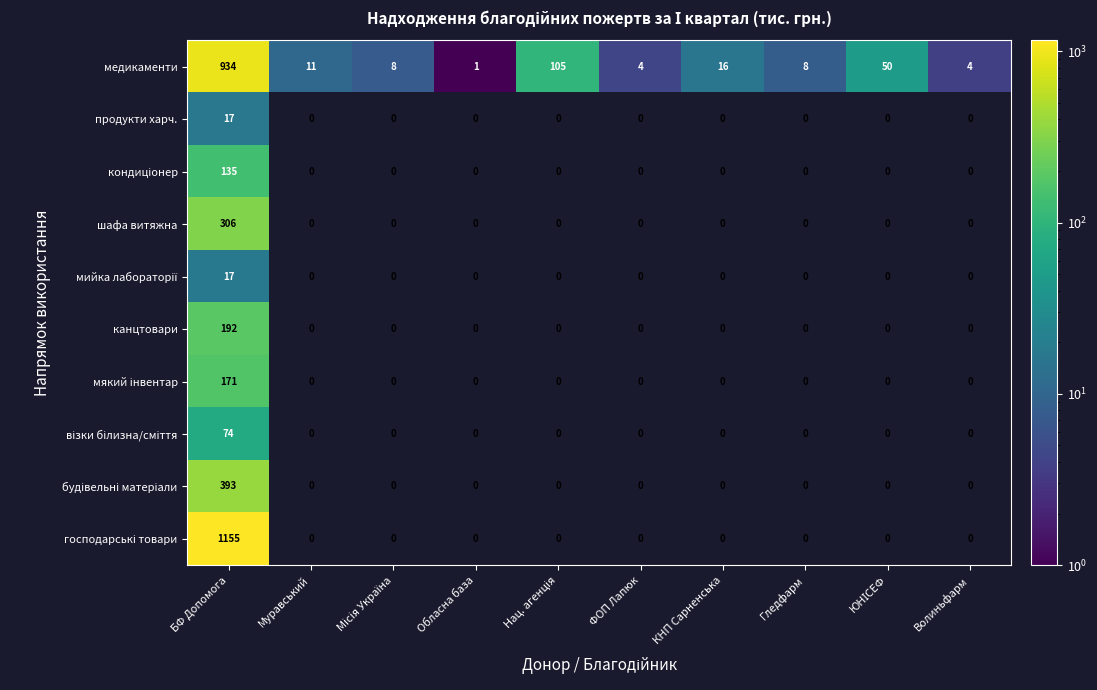

Between ФОП Лапюк and Гледфарм, which series saw the biggest shift?

медикаменти